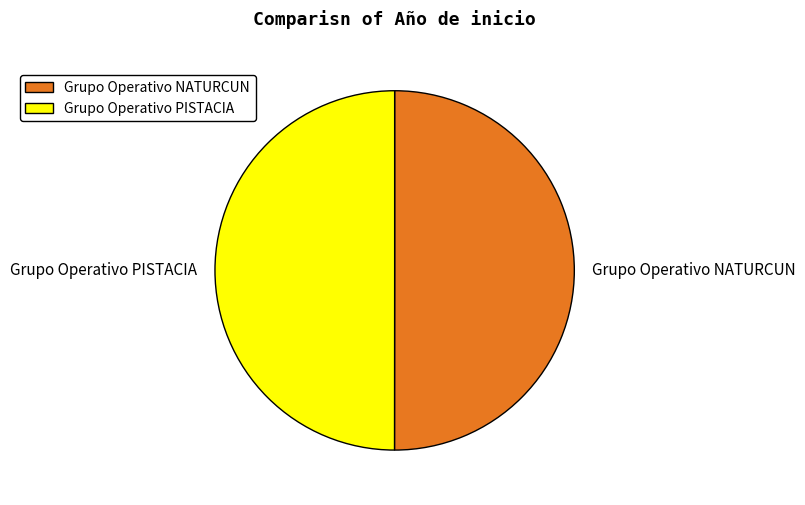

Count the number of slices in the pie.

2